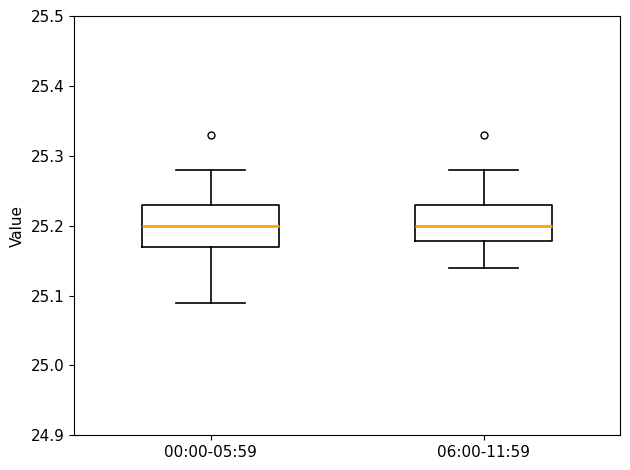

Reading left to right, transcribe this box plot: for each box, give where its median line is, the range the box spans, and where its two whiskers end, as read against the y-axis. The values are not printed on the chart, so give them approximately, as read against the axis.

00:00-05:59: median 25.20, box 25.17 to 25.23, whiskers 25.09 to 25.28
06:00-11:59: median 25.20, box 25.18 to 25.23, whiskers 25.14 to 25.28